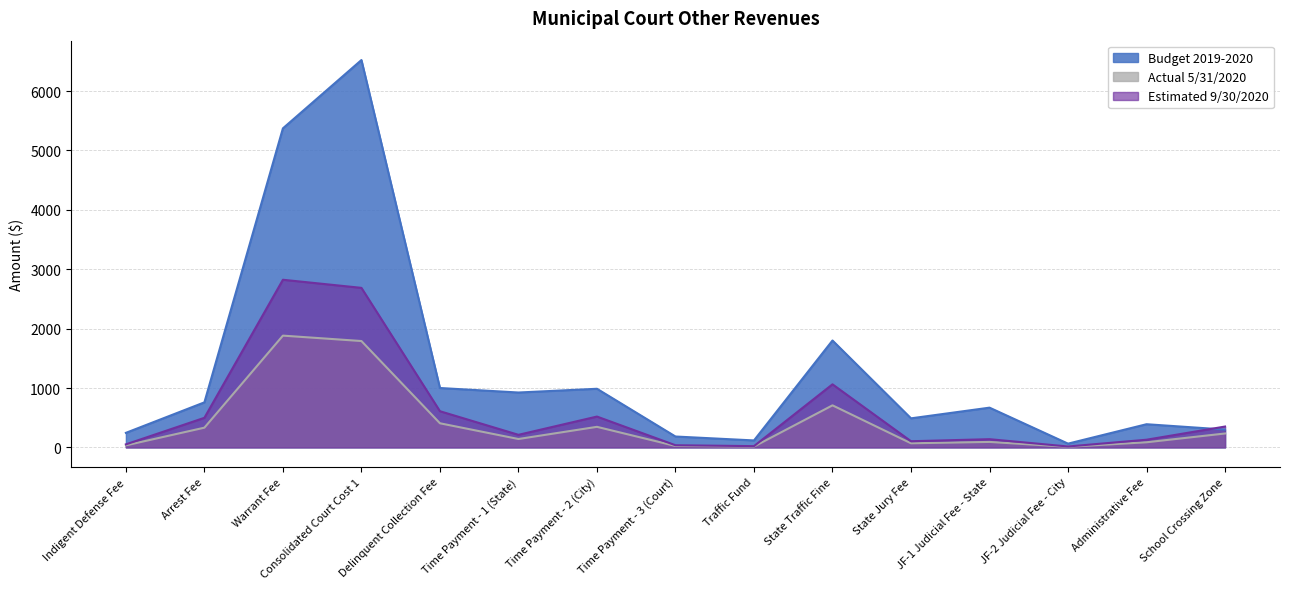

Between which two adjacent categories do Budget 2019-2020 and Estimated 9/30/2020 first intersect?

Administrative Fee and School Crossing Zone